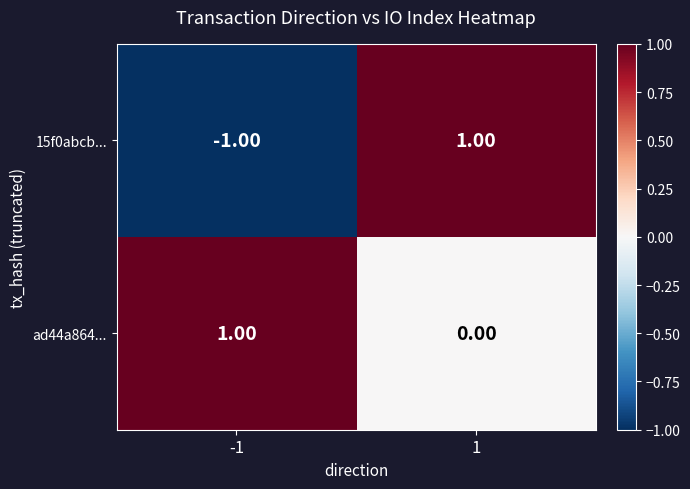

Which series has the largest range (max minus min)?

15f0abcb...